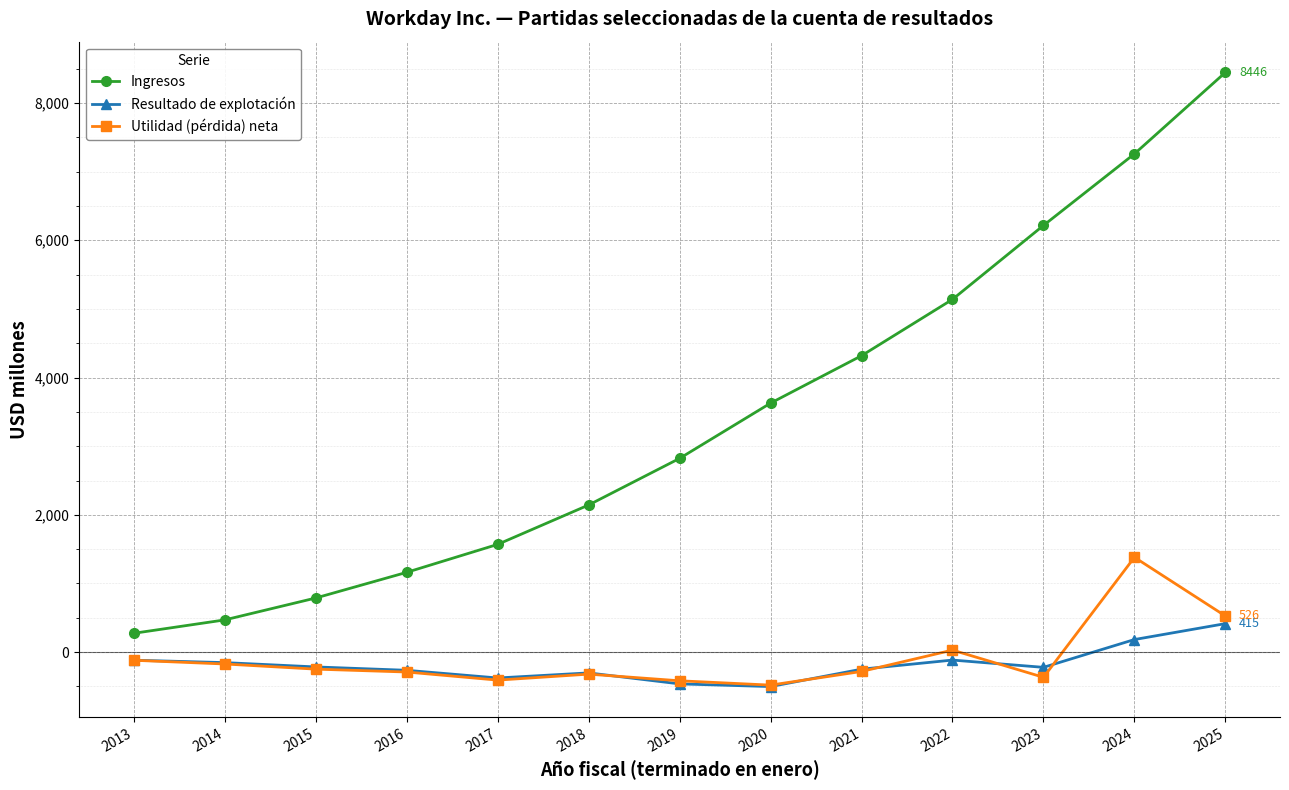

The value of Utilidad (pérdida) neta at 2024 is 295. True or false?

False